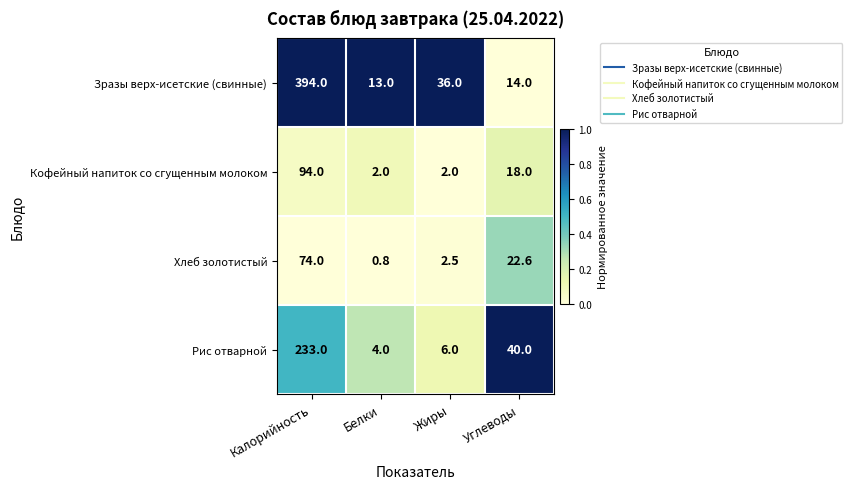

Which series changed the most between Белки and Жиры?

Зразы верх-исетские (свинные)